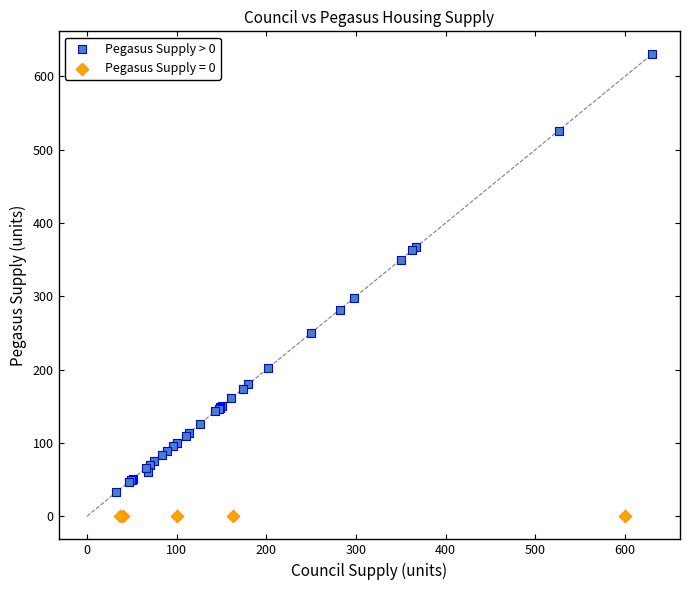

Which series reaches the maximum Y coordinate?

Pegasus Supply > 0